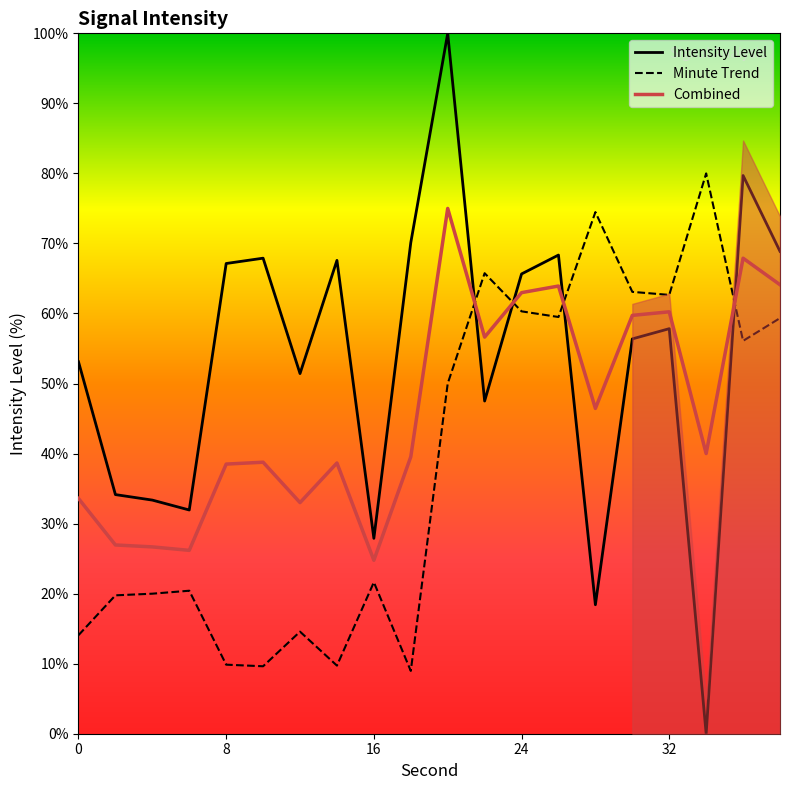

At which label does Combined reach its minimum?

16